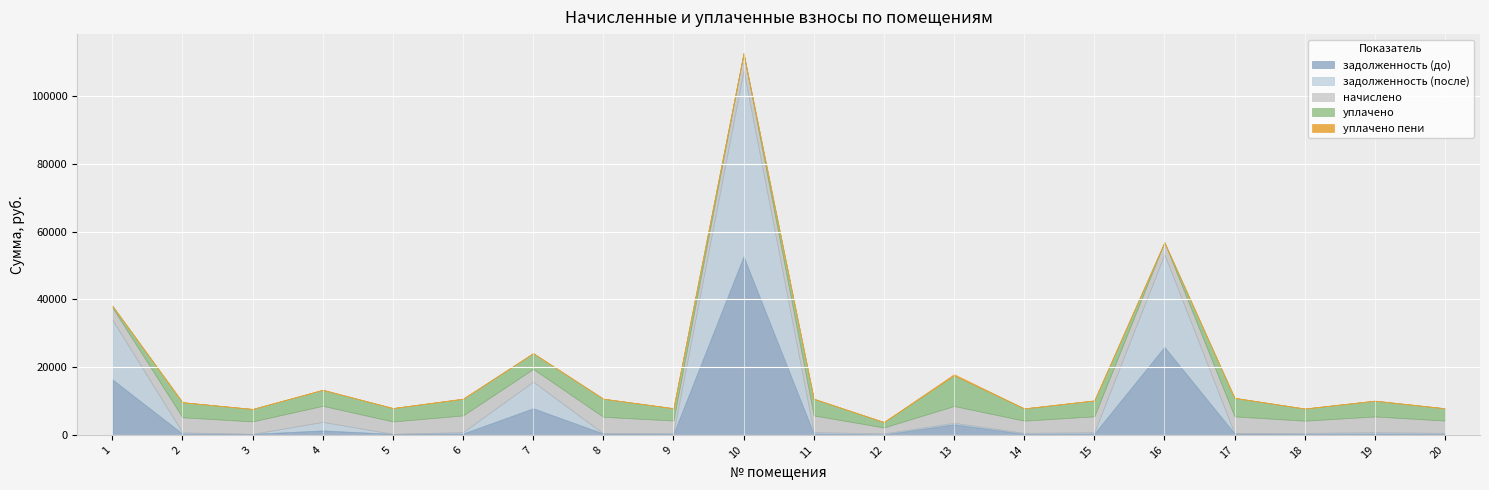

Is it true that задолженность (до) equals 45198.6 at 16?

False